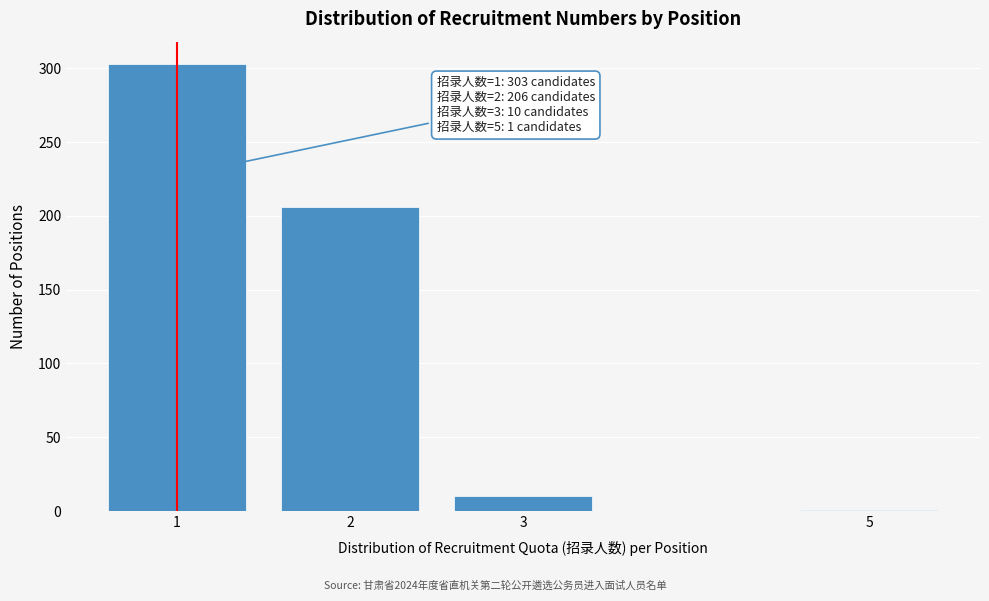

Reading left to right, transcribe all the data shown in this chart.

1=303	2=206	3=10	5=1